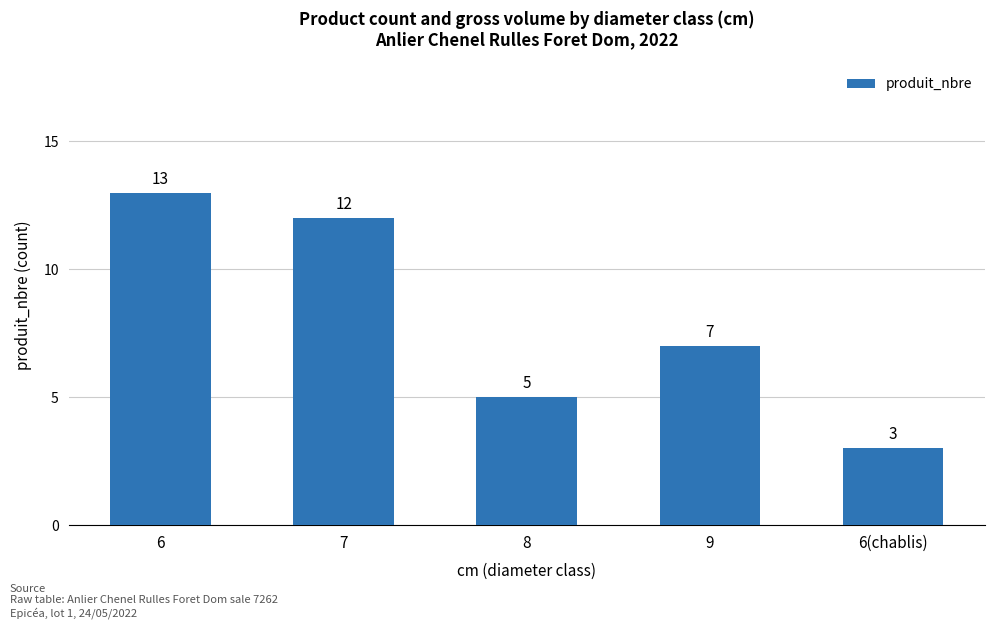

Does the chart contain any negative values?

No